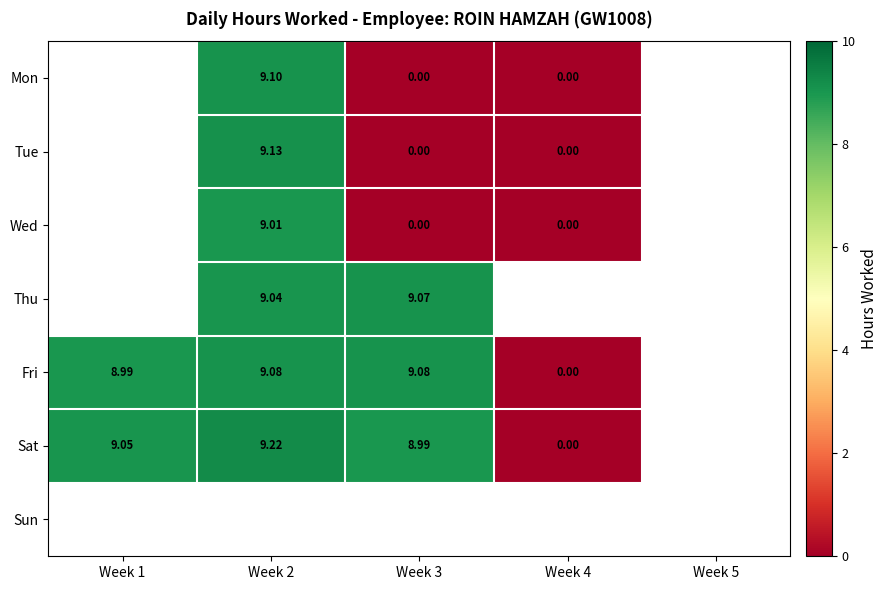

Which series has the largest range (max minus min)?

Sat